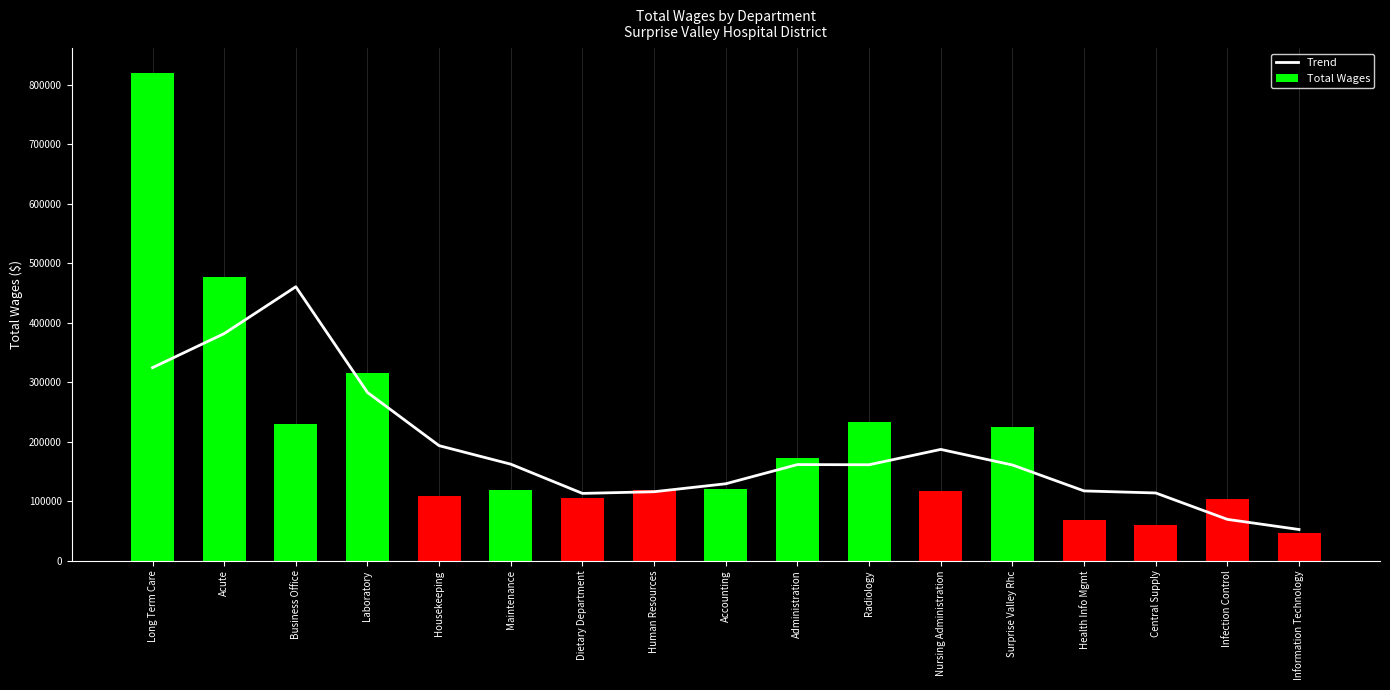

Reading left to right, extract all data points from this chart.

Trend: Long Term Care=324317.2	Acute=381592.5	Business Office=460347.2	Laboratory=282678.8	Housekeeping=193212.5	Maintenance=162112.2	Dietary Department=113009.2	Human Resources=115849.0	Accounting=129224.8	Administration=161476.5	Radiology=161176.2	Nursing Administration=186954.2	Surprise Valley Rhc=160785.8	Health Info Mgmt=117195.2	Central Supply=113747.5	Infection Control=69390.5	Information Technology=52346.2
Total Wages: Long Term Care=820056.0	Acute=477213.0	Business Office=229101.0	Laboratory=315019.0	Housekeeping=109382.0	Maintenance=119348.0	Dietary Department=104700.0	Human Resources=118607.0	Accounting=120741.0	Administration=172851.0	Radiology=233707.0	Nursing Administration=117406.0	Surprise Valley Rhc=223853.0	Health Info Mgmt=68177.0	Central Supply=59345.0	Infection Control=103615.0	Information Technology=46425.0